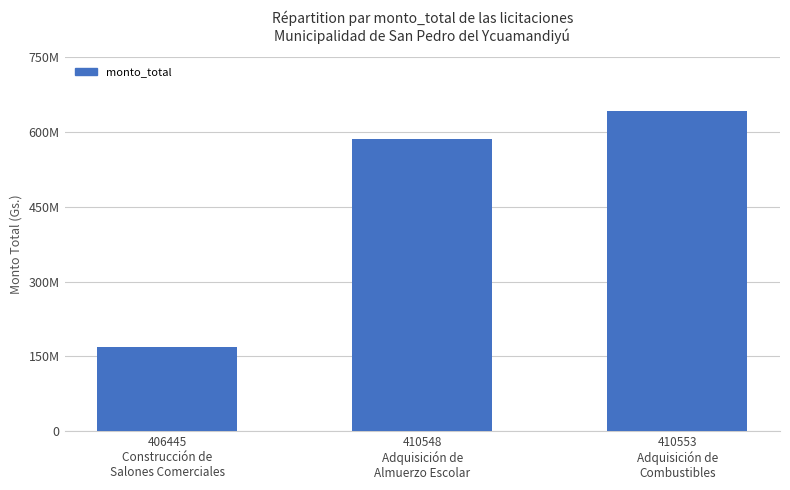

The value at 406445
Construcción de
Salones Comerciales is 168000000. True or false?

True